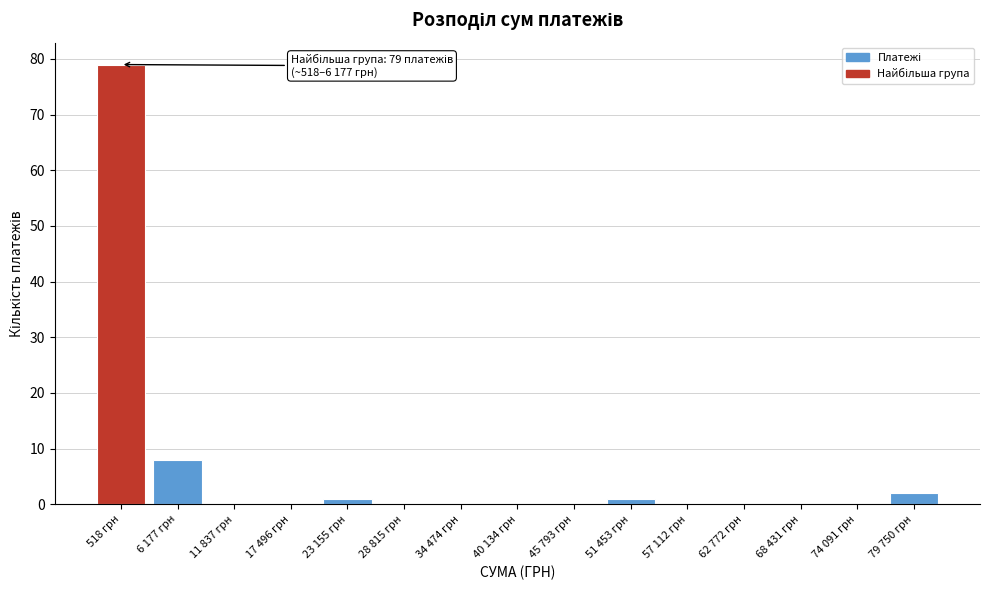

Reading left to right, what are all the values shown in this chart?

518 грн=79	6 177 грн=8	11 837 грн=0	17 496 грн=0	23 155 грн=1	28 815 грн=0	34 474 грн=0	40 134 грн=0	45 793 грн=0	51 453 грн=1	57 112 грн=0	62 772 грн=0	68 431 грн=0	74 091 грн=0	79 750 грн=2